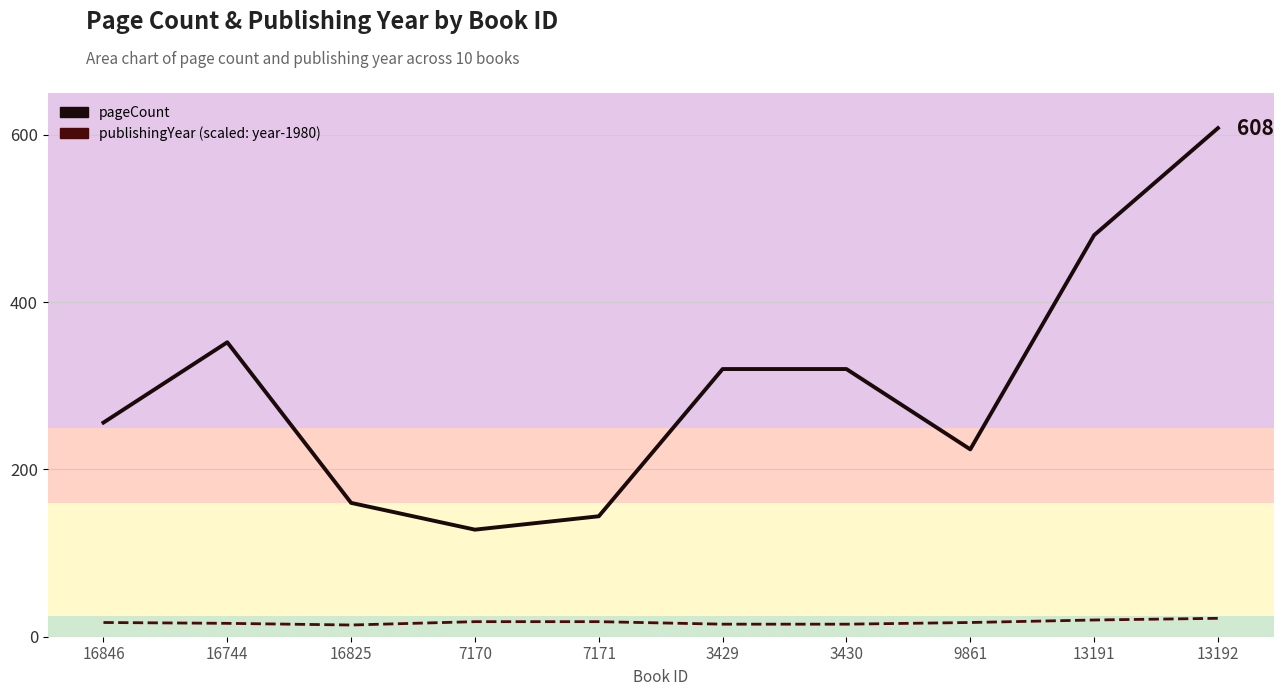

What is the minimum value for publishingYear (scaled: year-1980)?

14